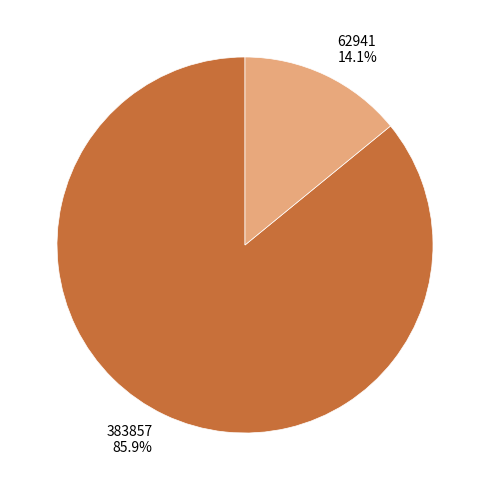

Count the number of slices in the pie.

2